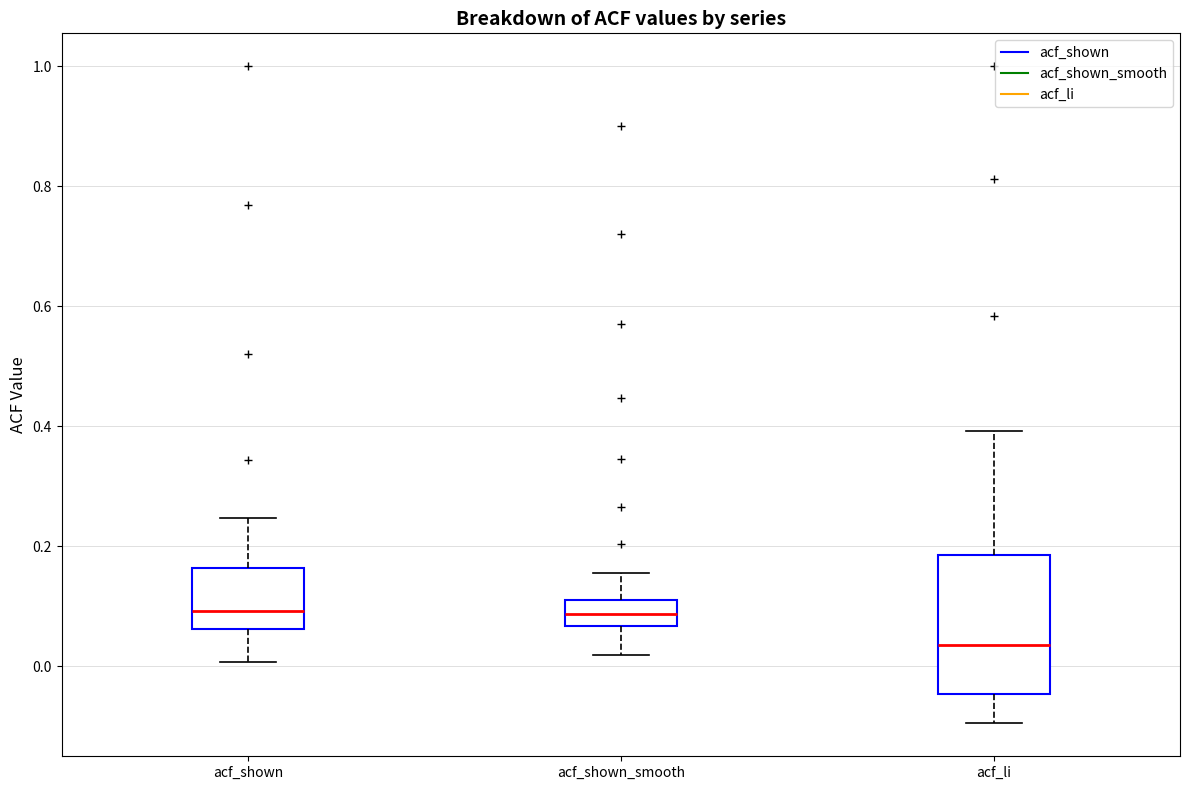

Which box is the tallest, from its lower edge to its upper edge?

acf_li